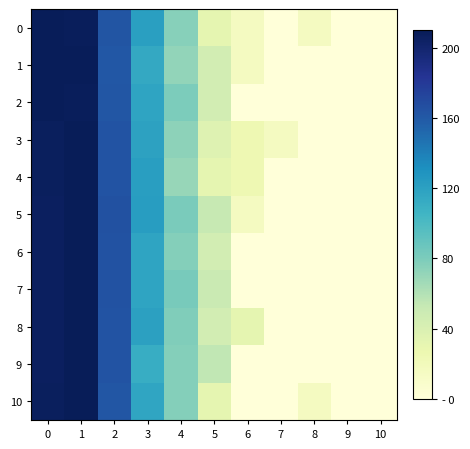

How many categories are shown in the chart?

11